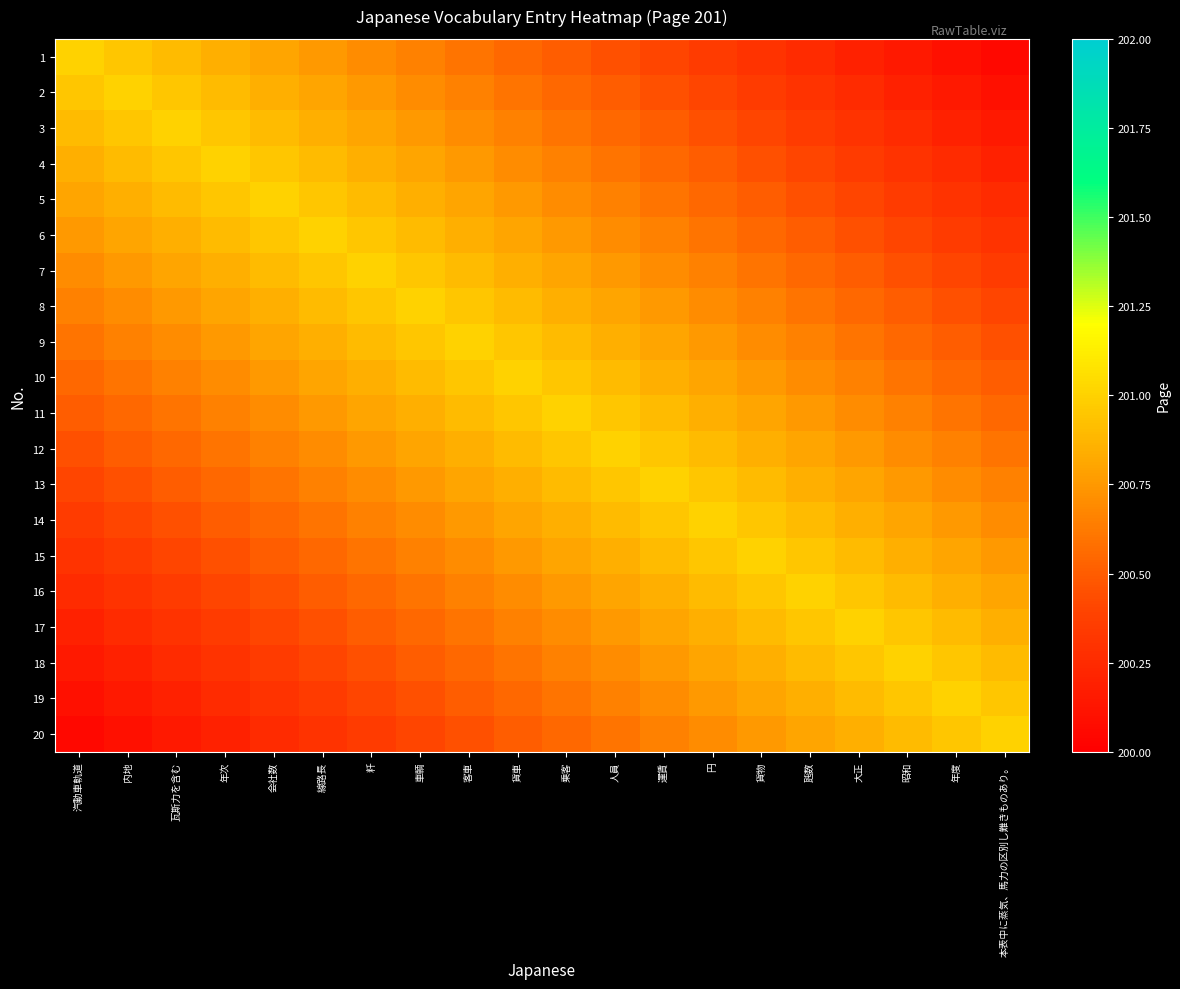

Which label corresponds to the largest value in the chart?

汽動車軌道